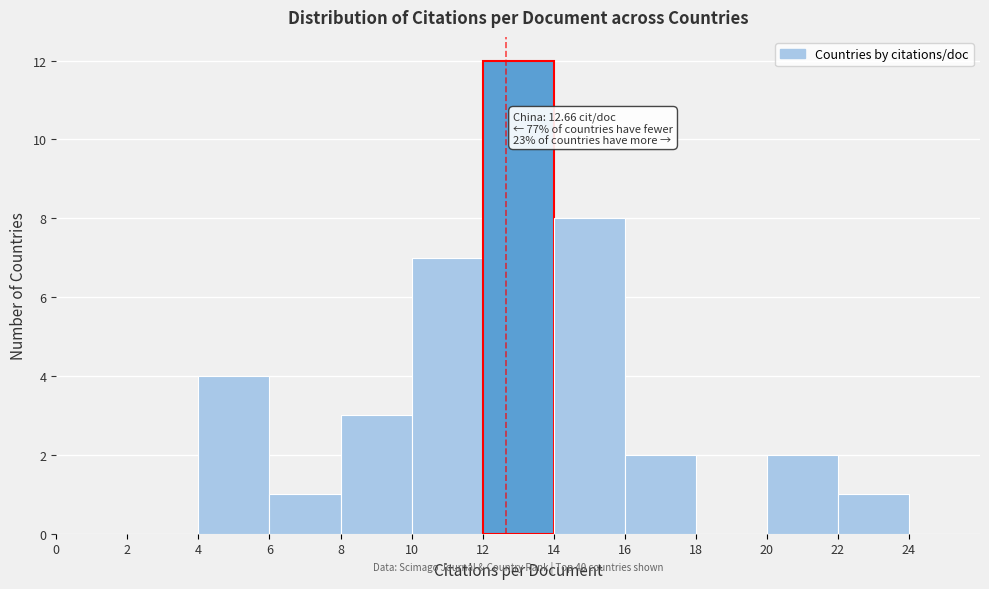

Which range on the x-axis has the tallest bar?

12 to 14